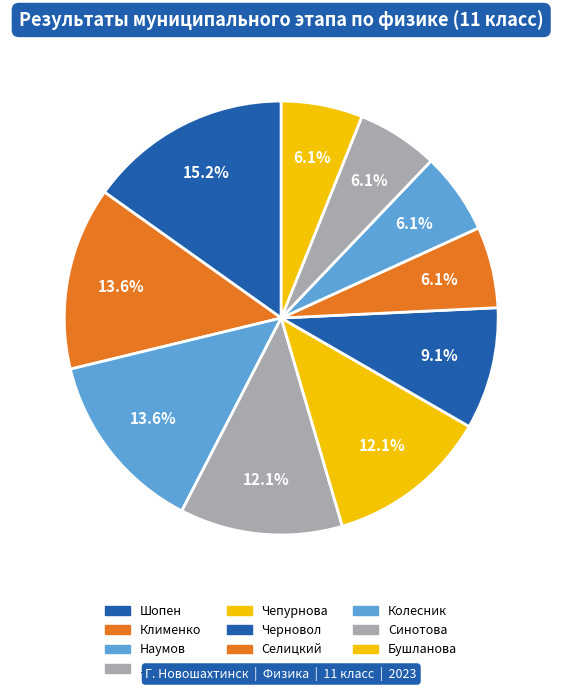

Is it true that Чепурнова is 22% of the pie?

False